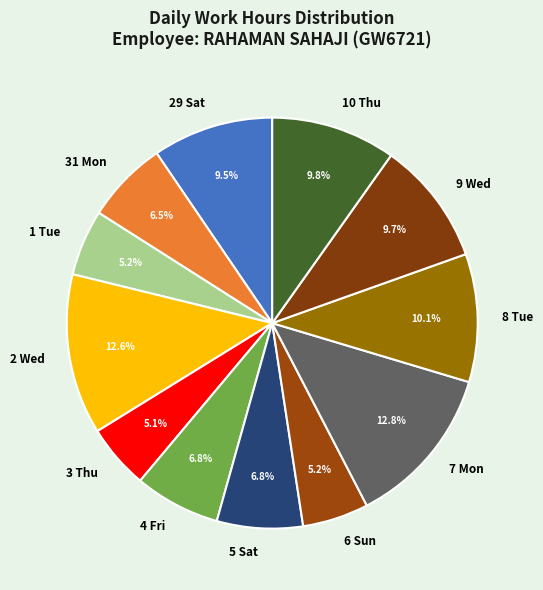

How many slices are in this pie chart?

12